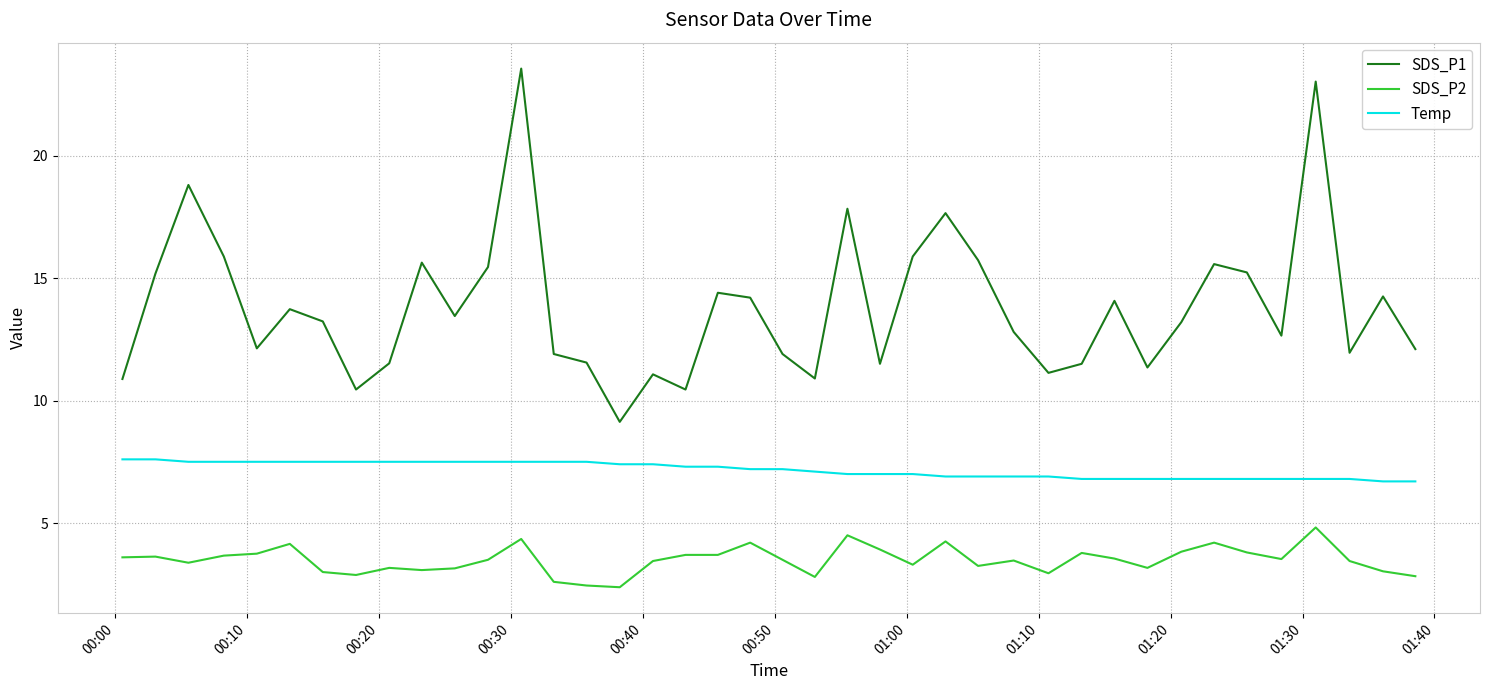

Which series has the largest range (max minus min)?

SDS_P1